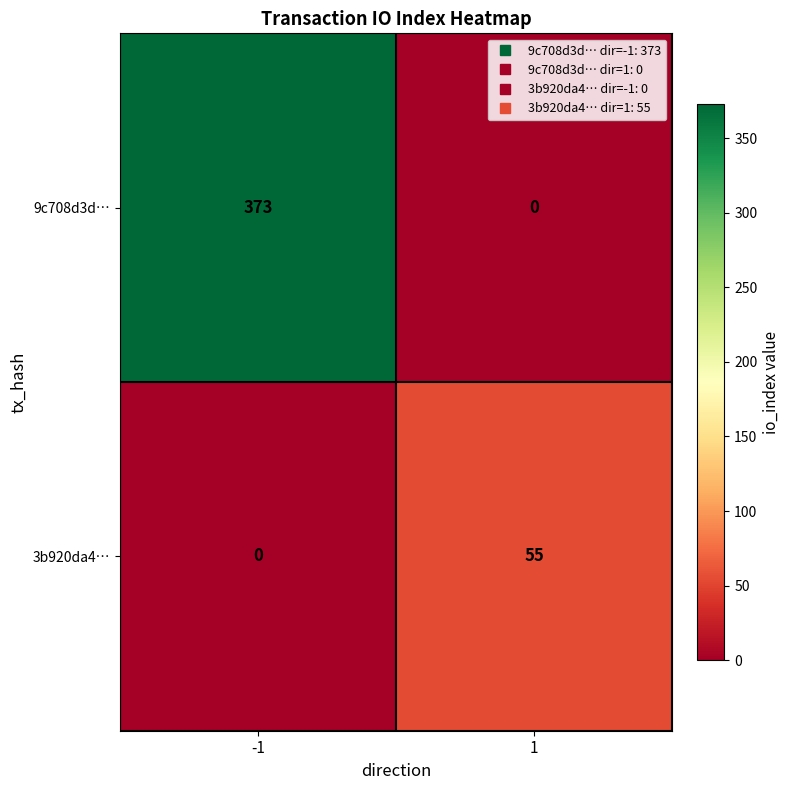

Reading right to left, what are all the values shown in this chart?

9c708d3d…: 1=0	-1=373
3b920da4…: 1=55	-1=0